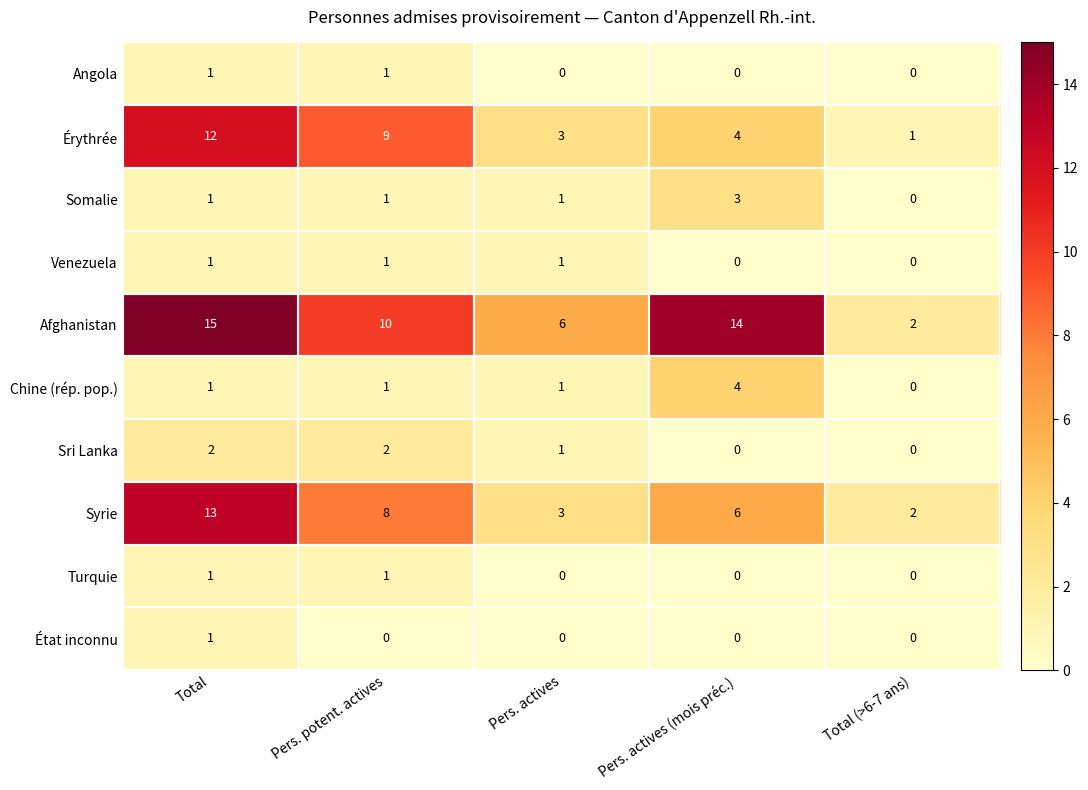

What is the spread (max minus min) of values at Pers. actives?

6